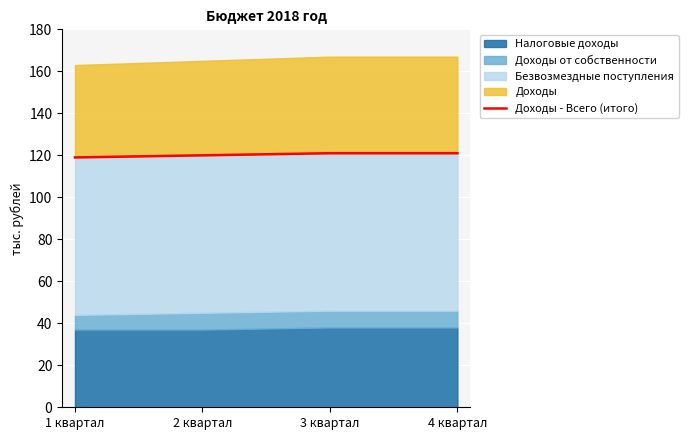

At which label is the value closest to 120?

2 квартал